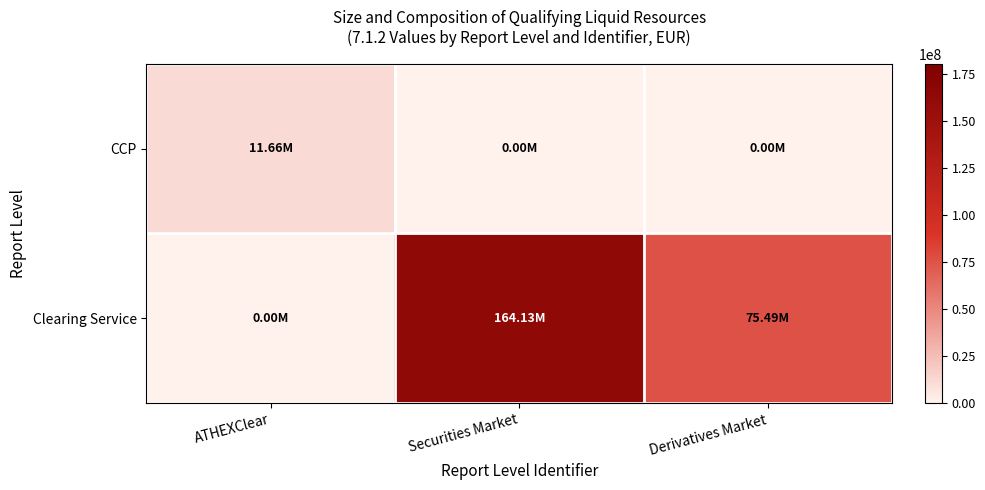

Rank the series by their maximum value, from lowest to highest.

CCP, Clearing Service